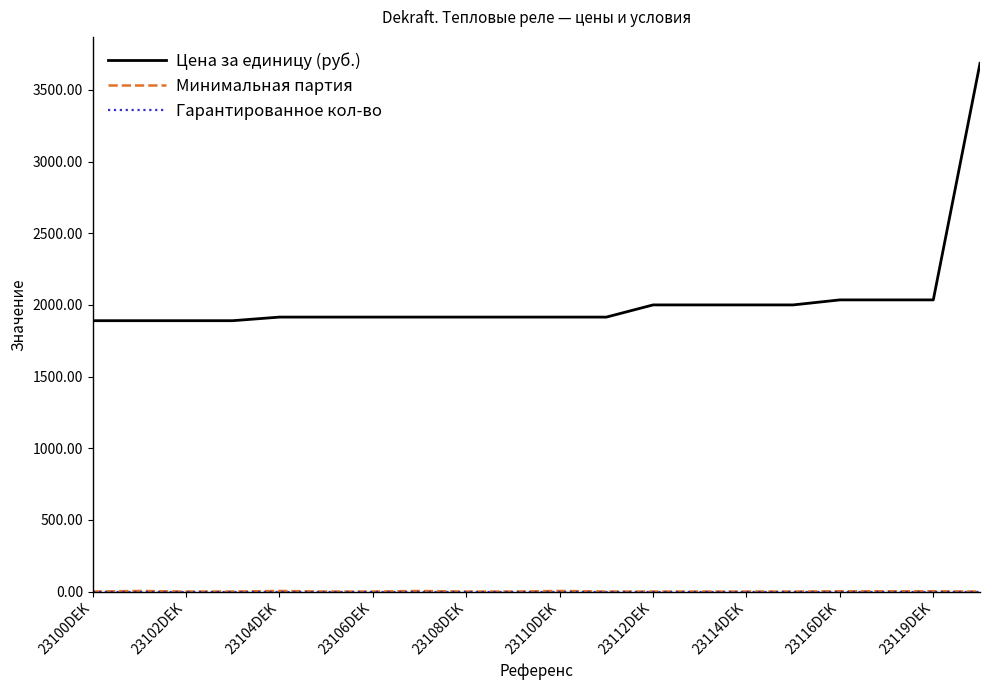

Which series has the widest spread of values?

Цена за единицу (руб.)